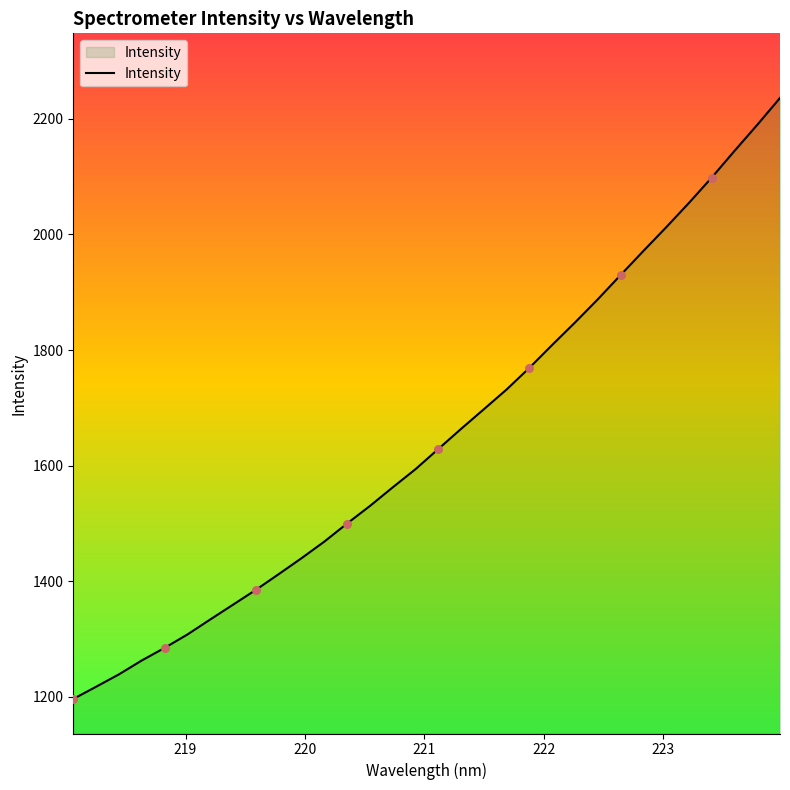

What is the maximum value shown in the chart?

2236.3